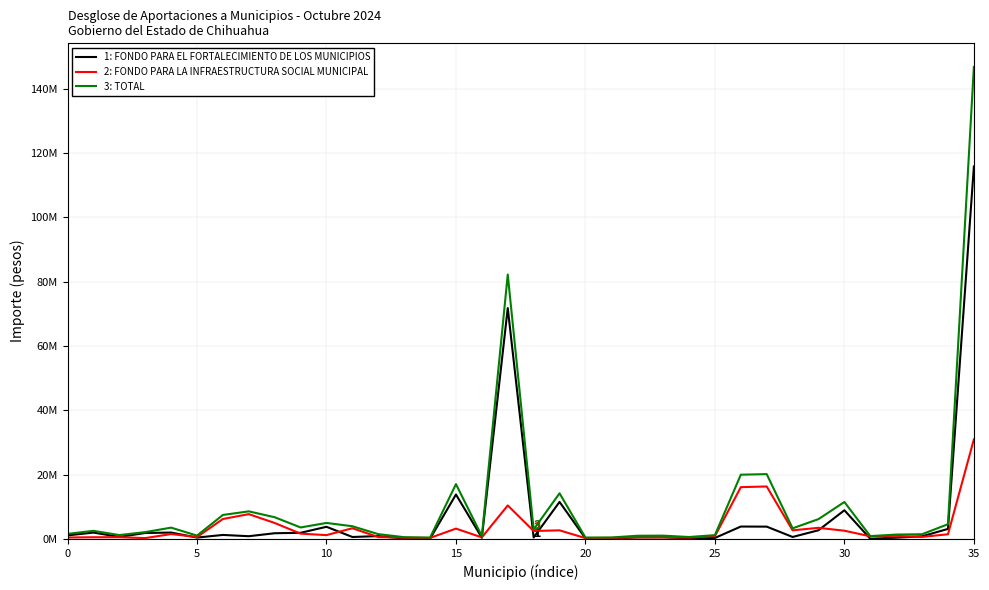

What are all the series names shown in the legend?

1: FONDO PARA EL FORTALECIMIENTO DE LOS MUNICIPIOS, 2: FONDO PARA LA INFRAESTRUCTURA SOCIAL MUNICIPAL, 3: TOTAL